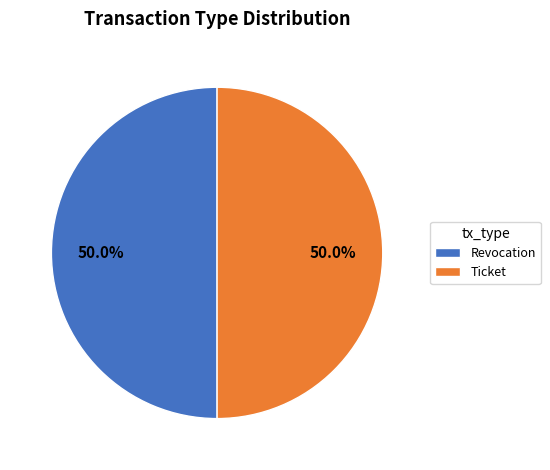

The Revocation slice represents 50% of the pie. True or false?

True